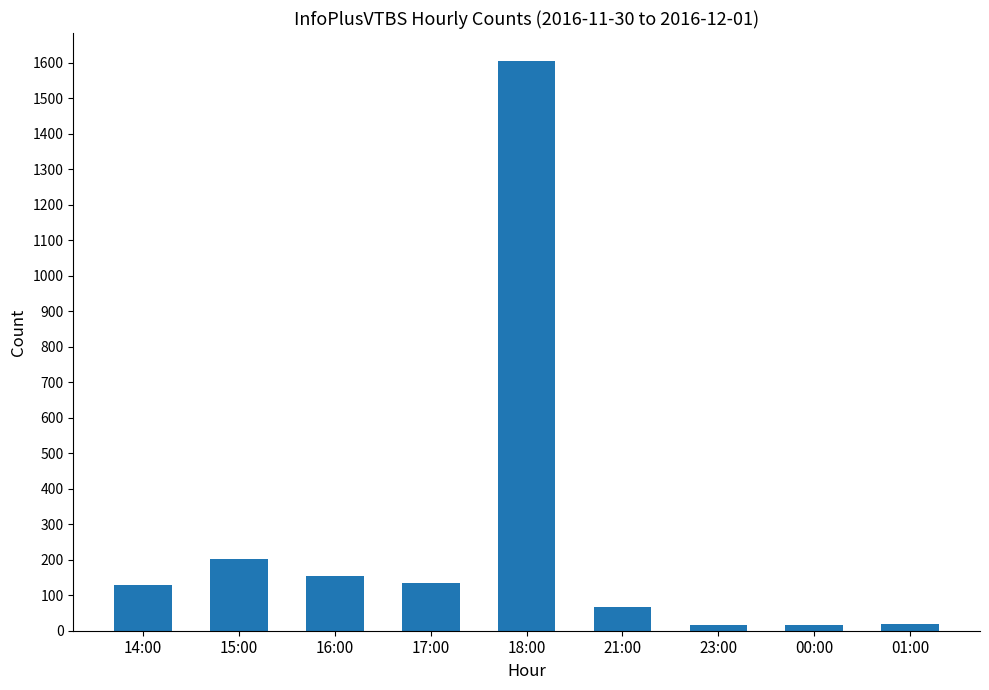

Between 01:00 and 14:00, which is larger?

14:00